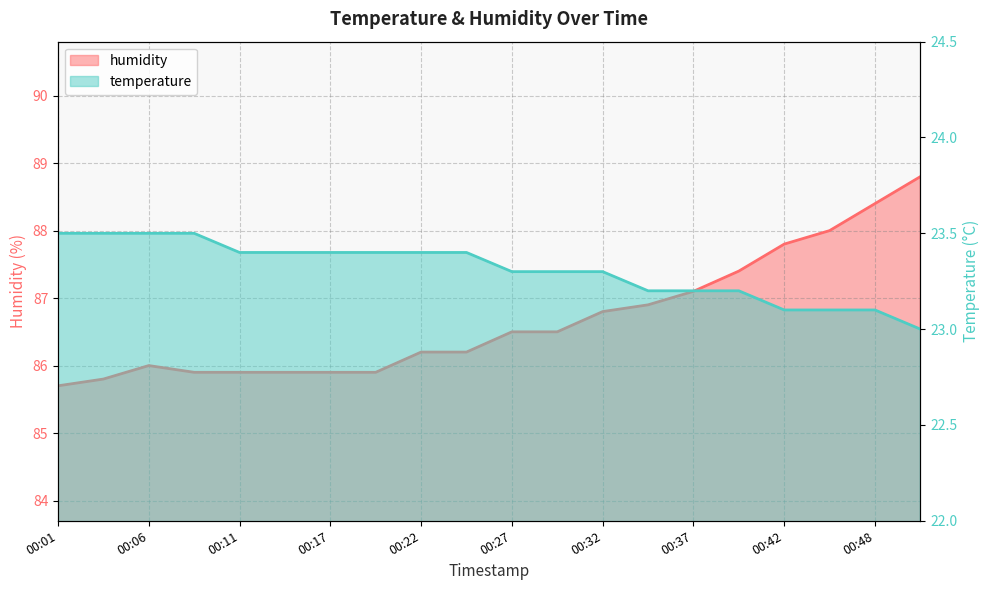

What is the sum of the temperature values at 00:14 and 00:30?

46.7